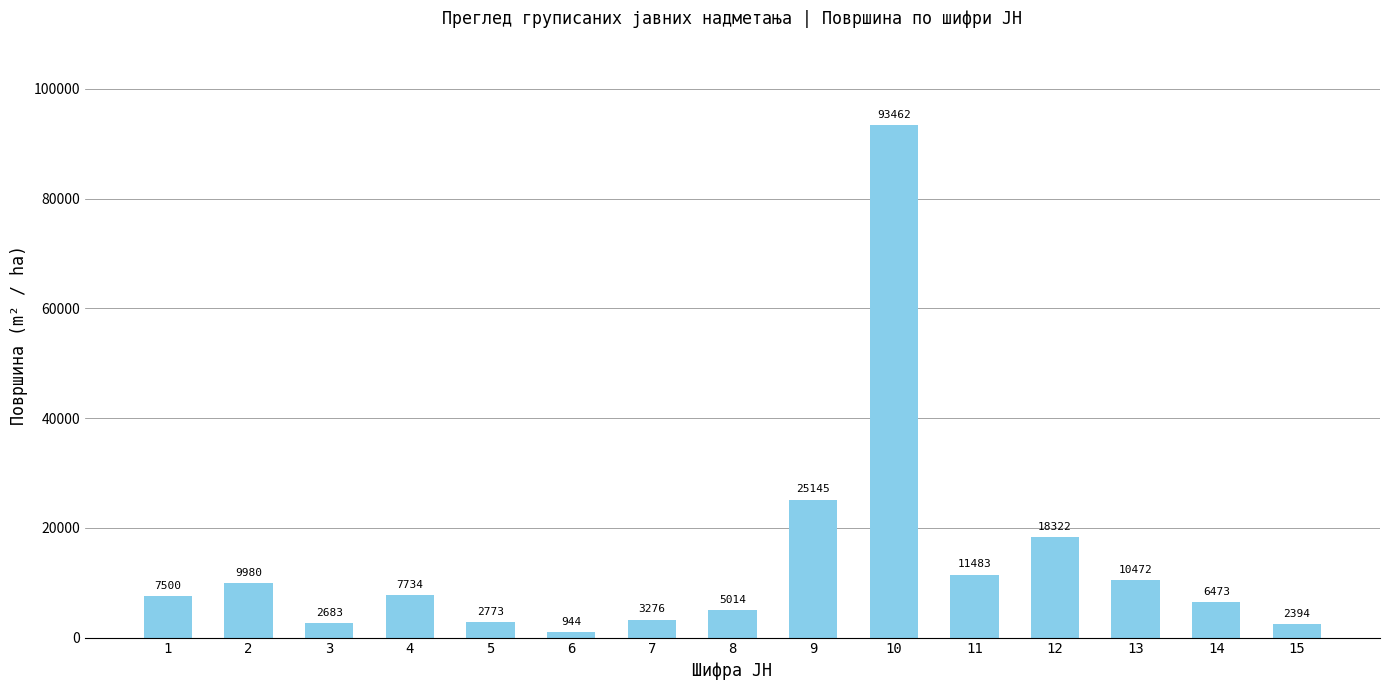

How many bars are there in total?

15